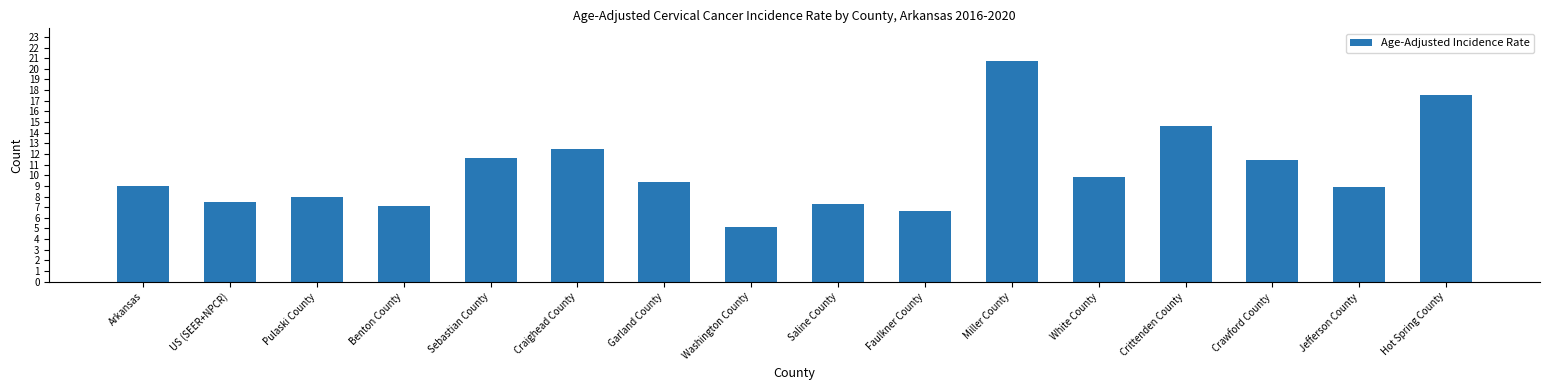

How many categories are shown in the chart?

16